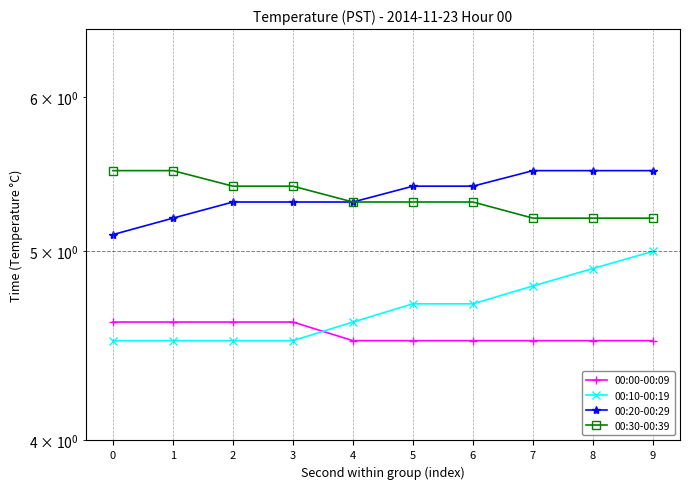

True or false: 00:30-00:39 and 00:10-00:19 intersect in this chart.

False